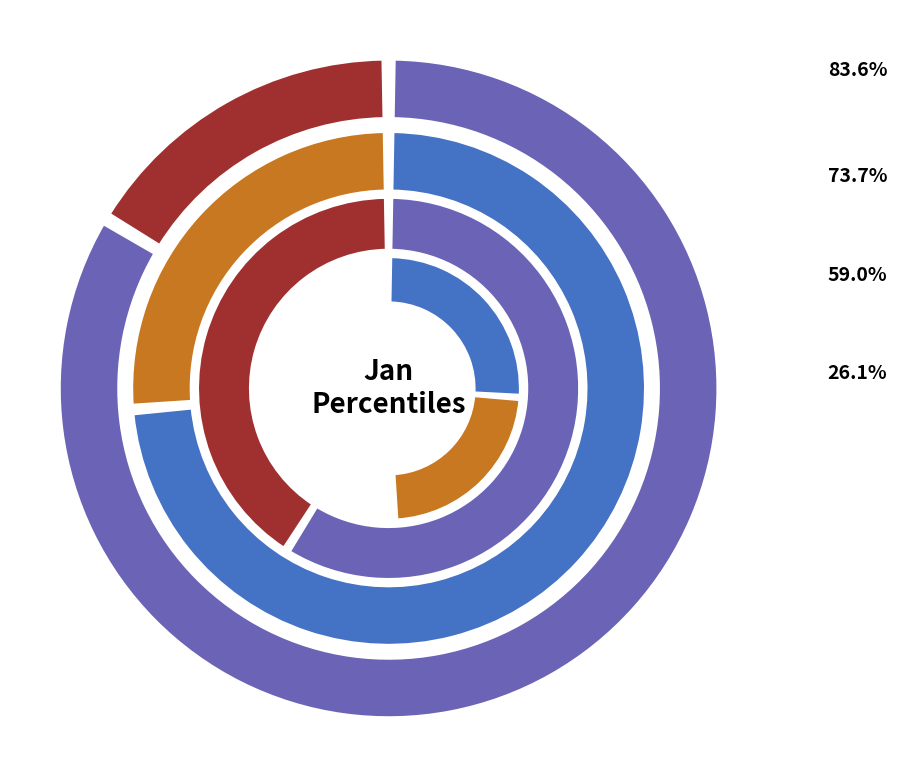

Combined, what portion of the pie is pct55 and pct45?

9.6%